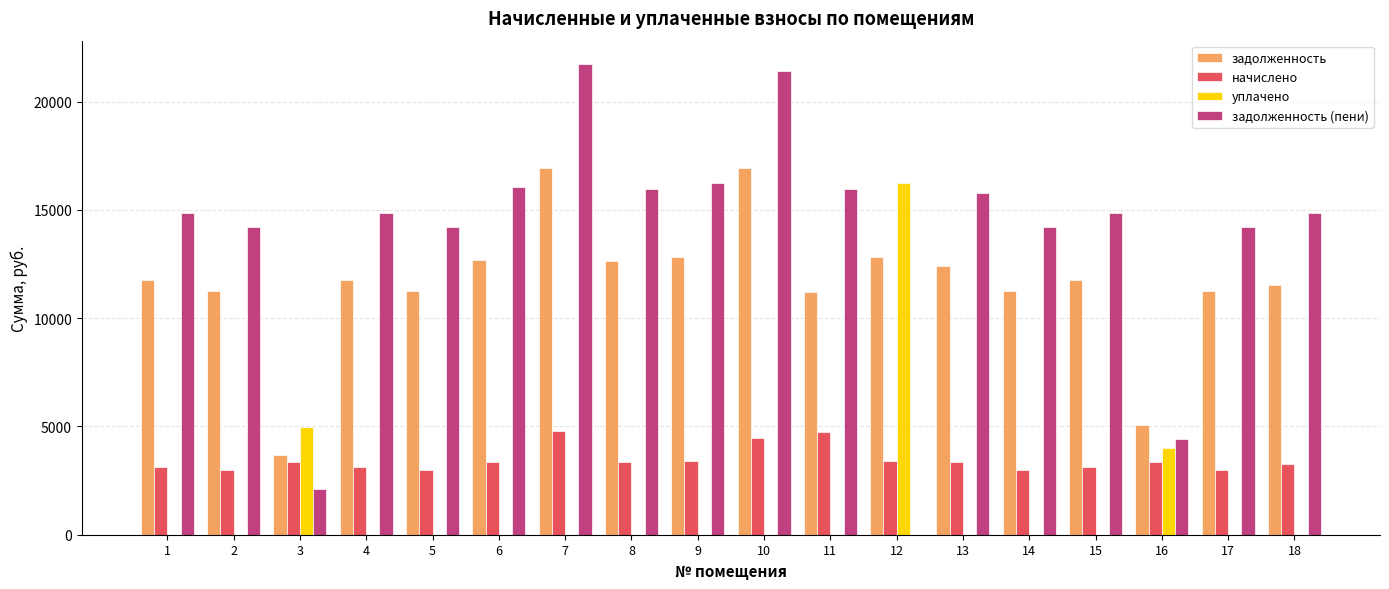

How many data points in задолженность are above 11761?

10